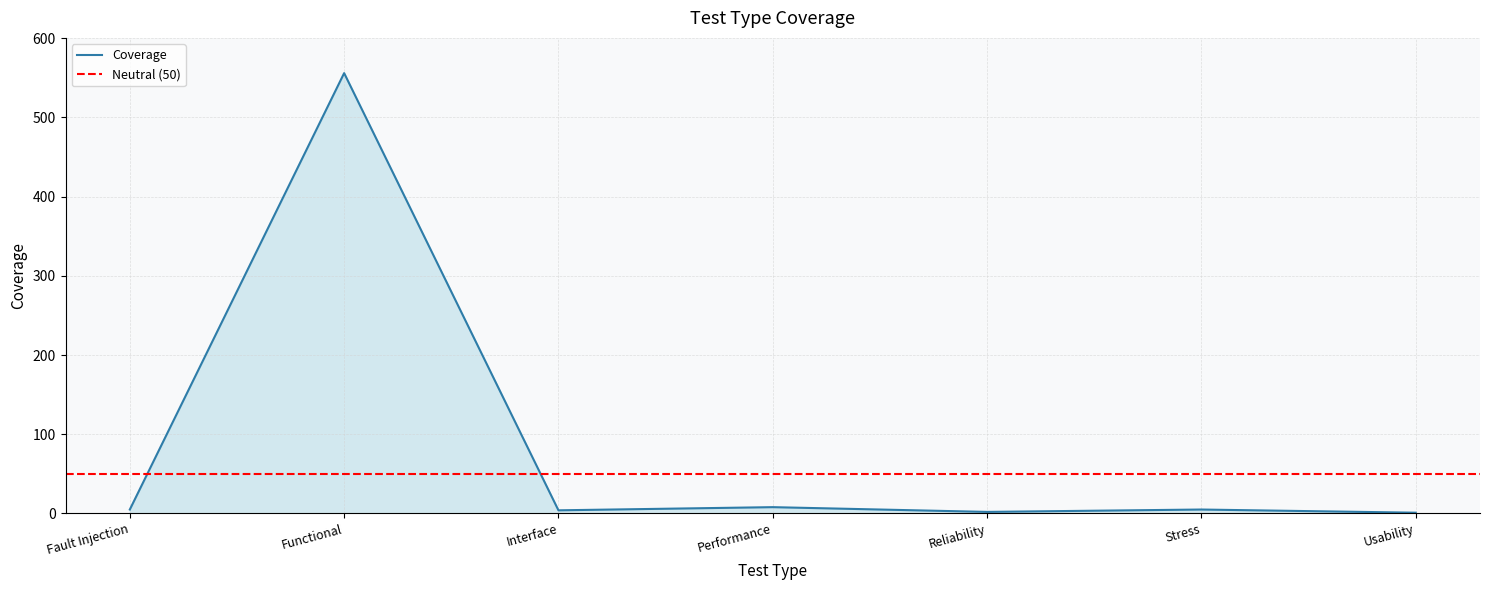

What is the value of the 2nd point from the left?

556